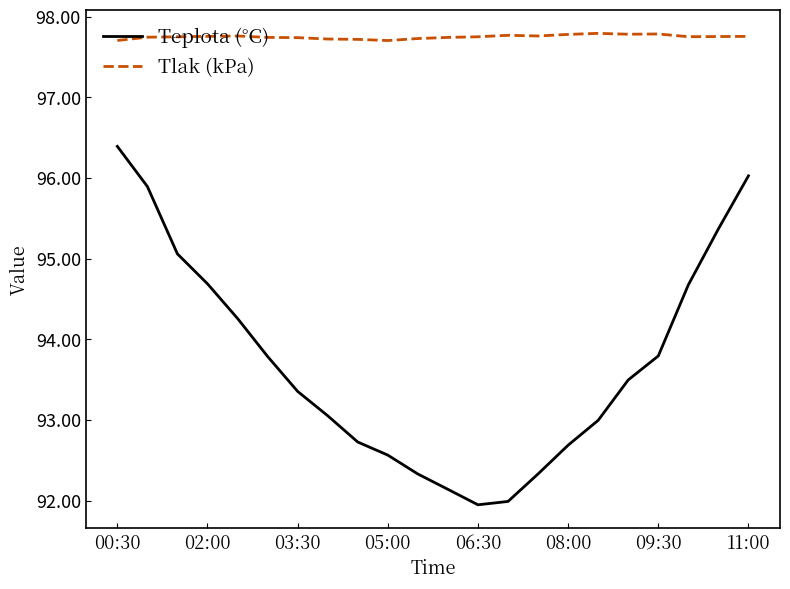

Rank the series by their maximum value, from highest to lowest.

Tlak (kPa), Teplota (°C)